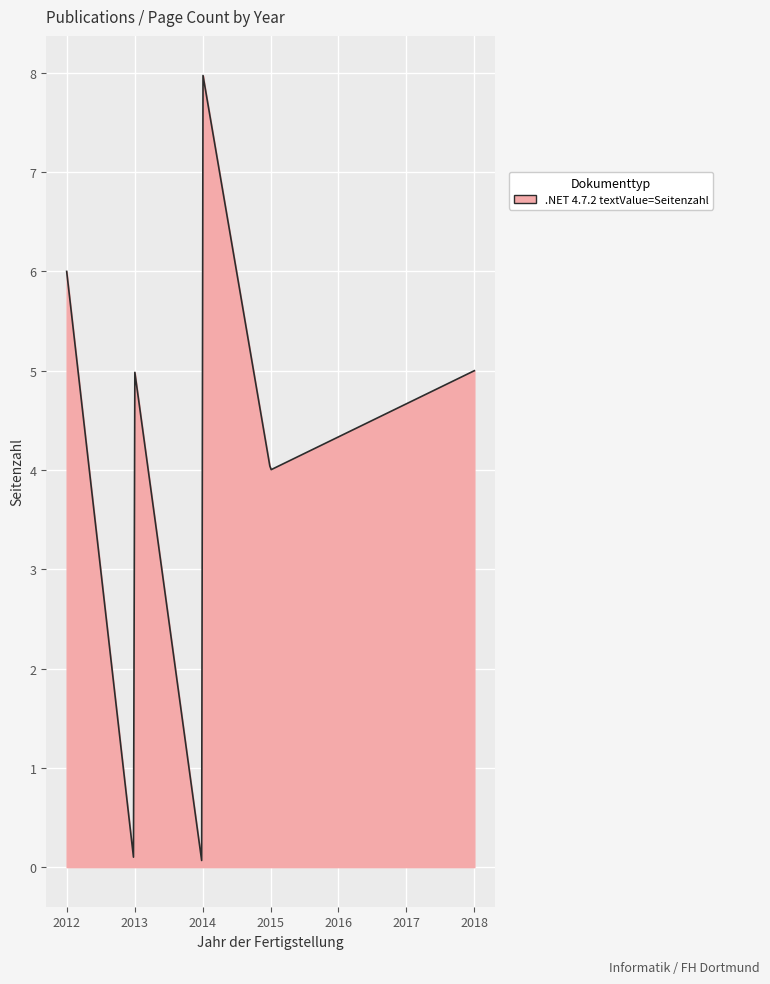

What is the greatest value displayed?

8.0